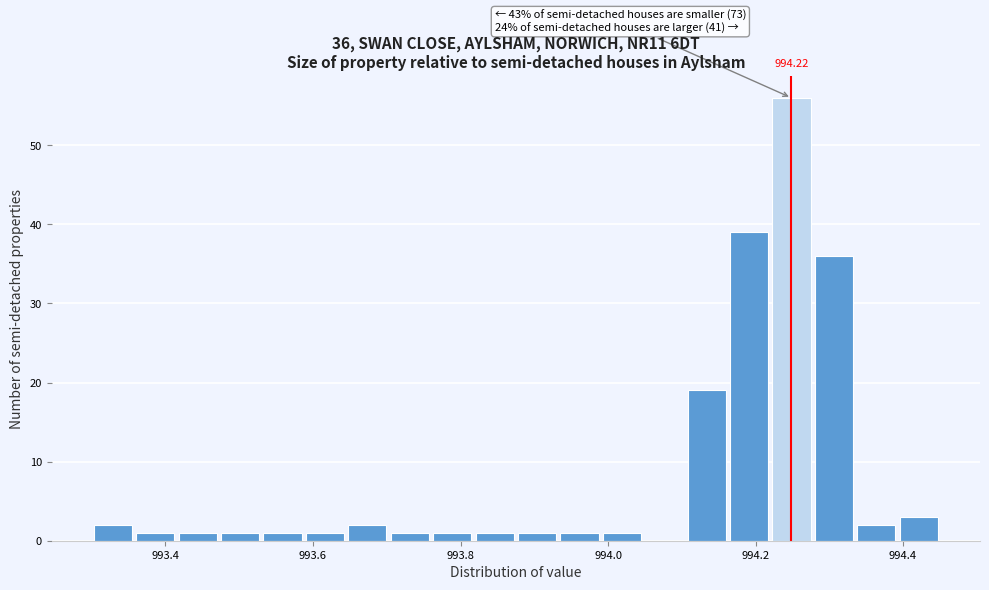

Around what value on the x-axis is the tallest bar? Give the approximate position of its centre, as read against the axis.

994.24